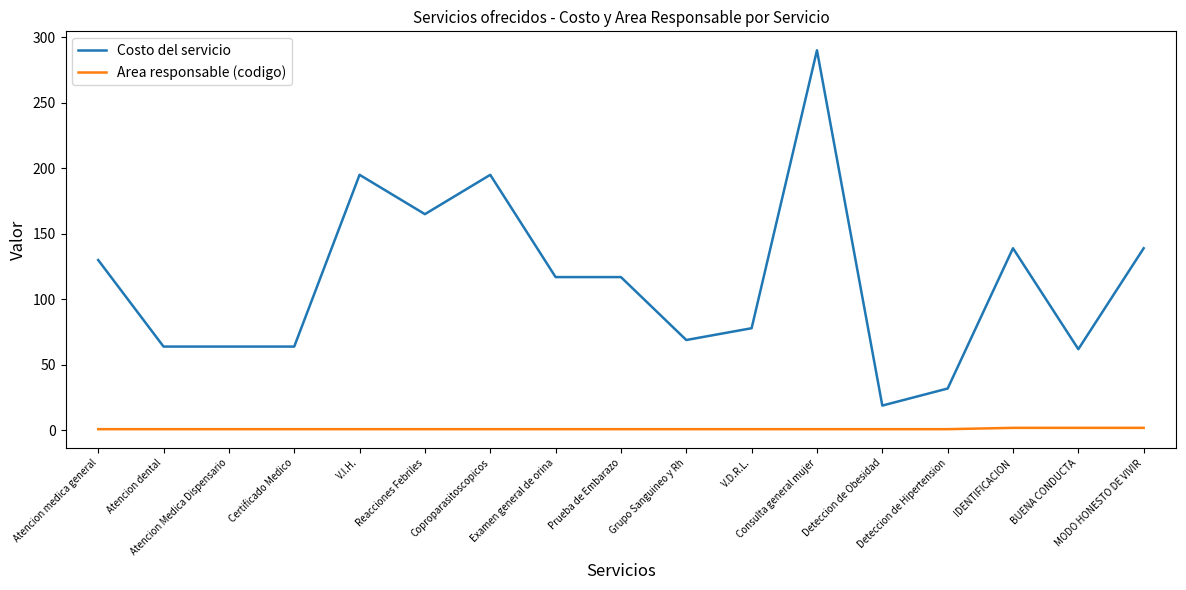

What is the greatest value displayed?

290